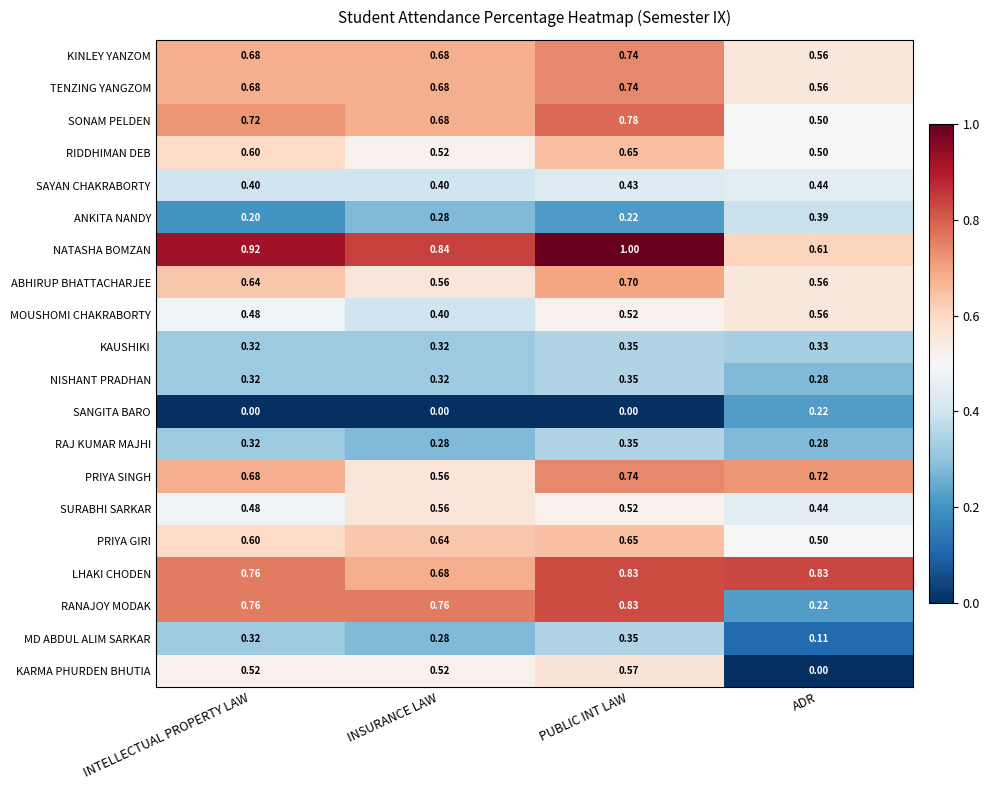

Rank the categories by SURABHI SARKAR value from highest to lowest.

INSURANCE LAW, PUBLIC INT LAW, INTELLECTUAL PROPERTY LAW, ADR